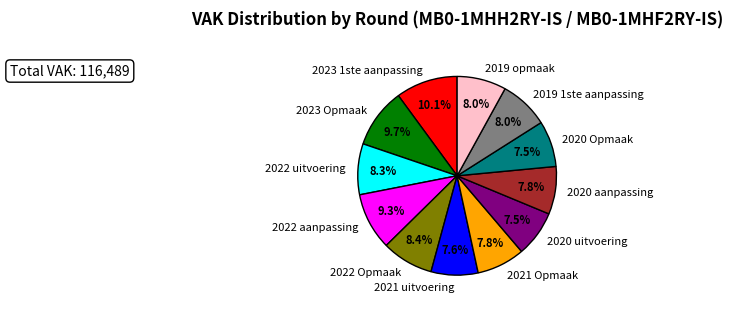

Does any single category account for the majority?

No